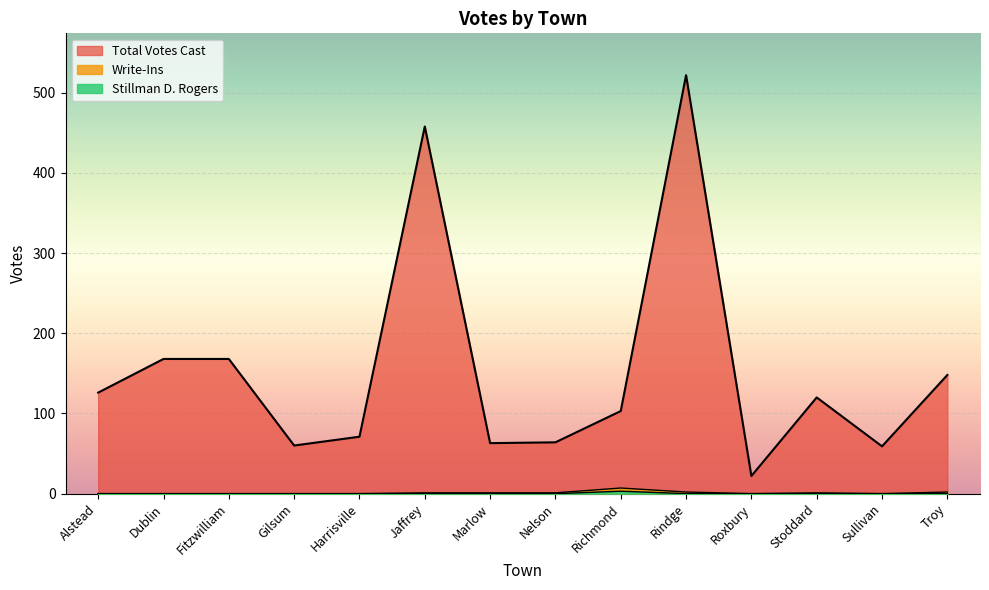

How many distinct data groups are displayed?

3